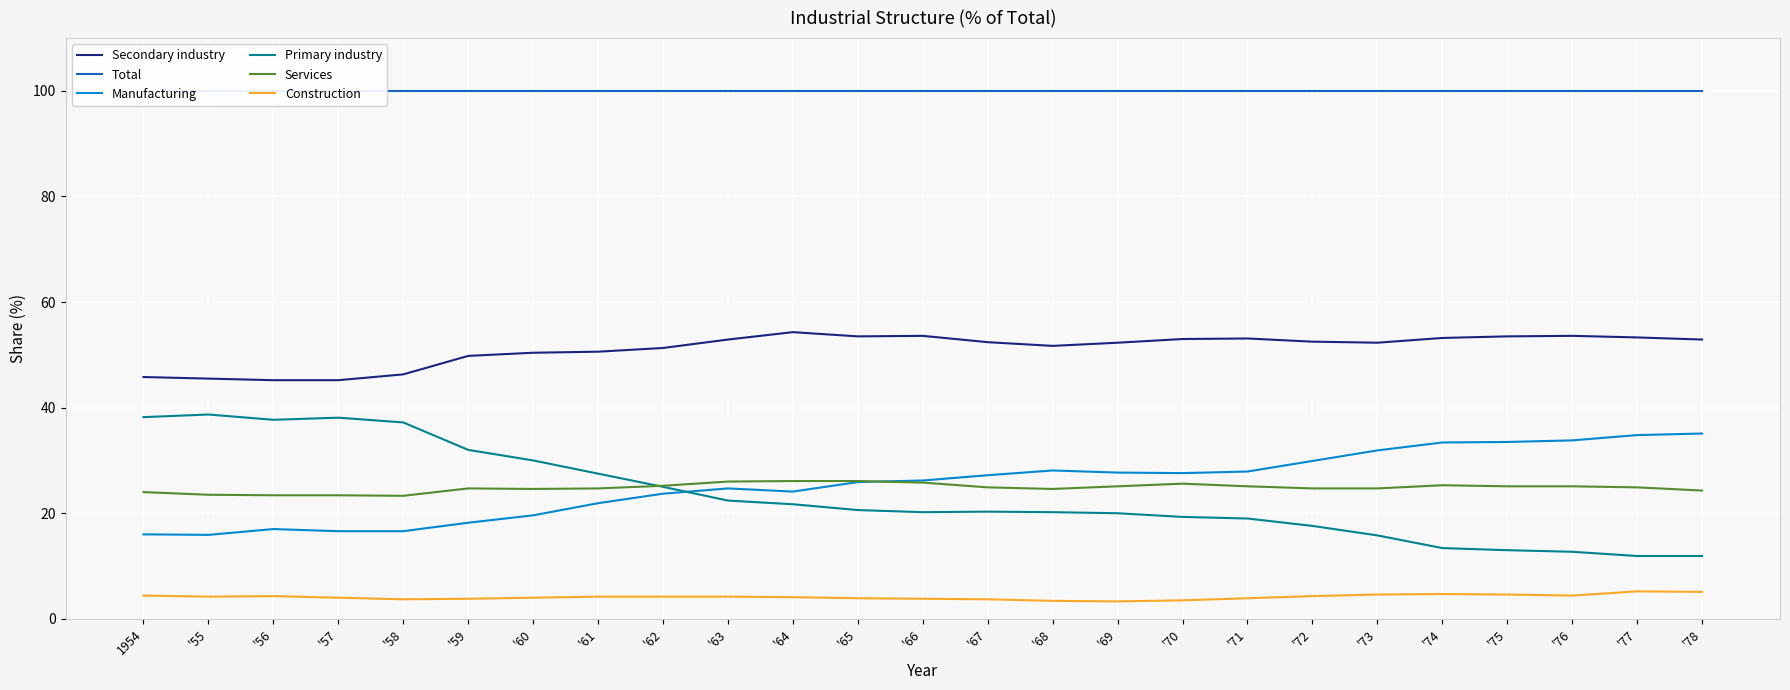

What is the difference between the maximum and minimum values in the Construction series?

1.9